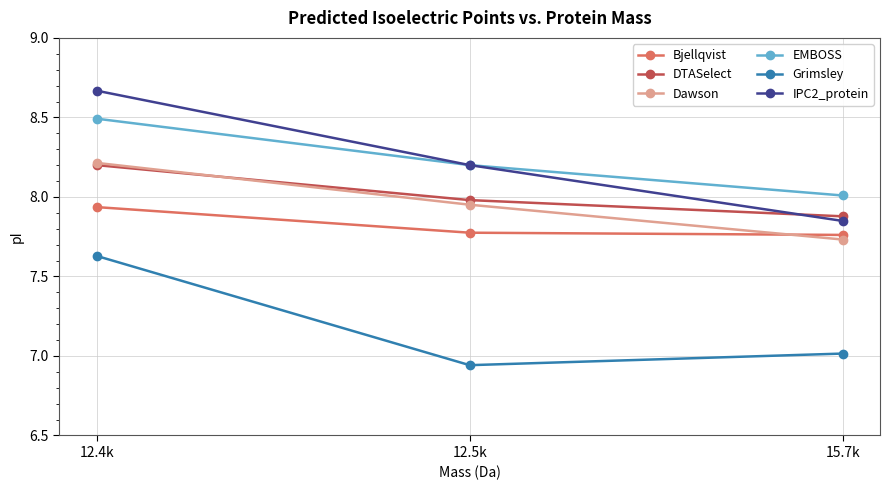

What are all the series names shown in the legend?

Bjellqvist, DTASelect, Dawson, EMBOSS, Grimsley, IPC2_protein